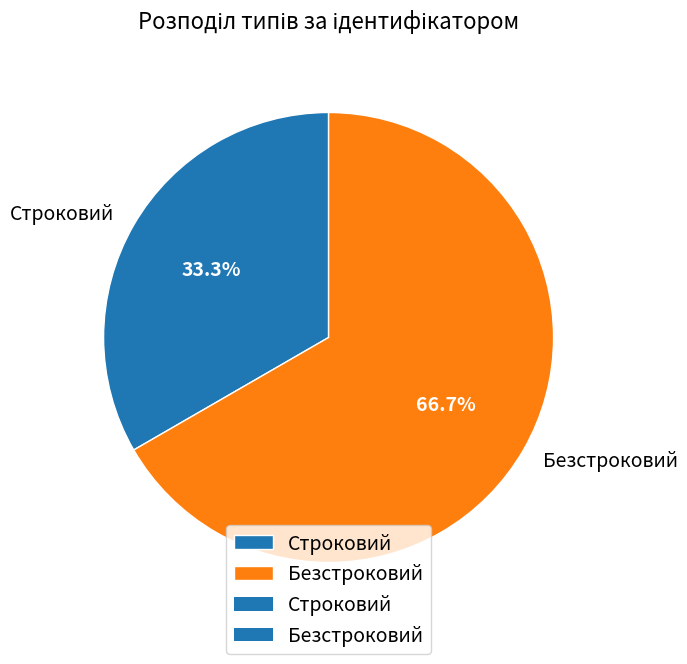

The Строковий slice represents 33% of the pie. True or false?

True